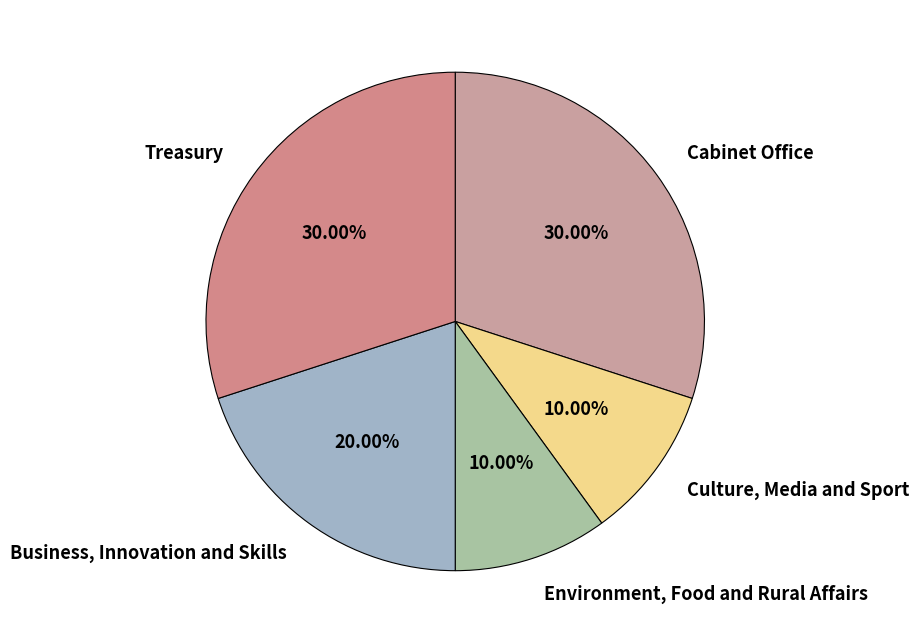

What is the ratio of the value at Treasury to the value at Culture, Media and Sport?

3.0